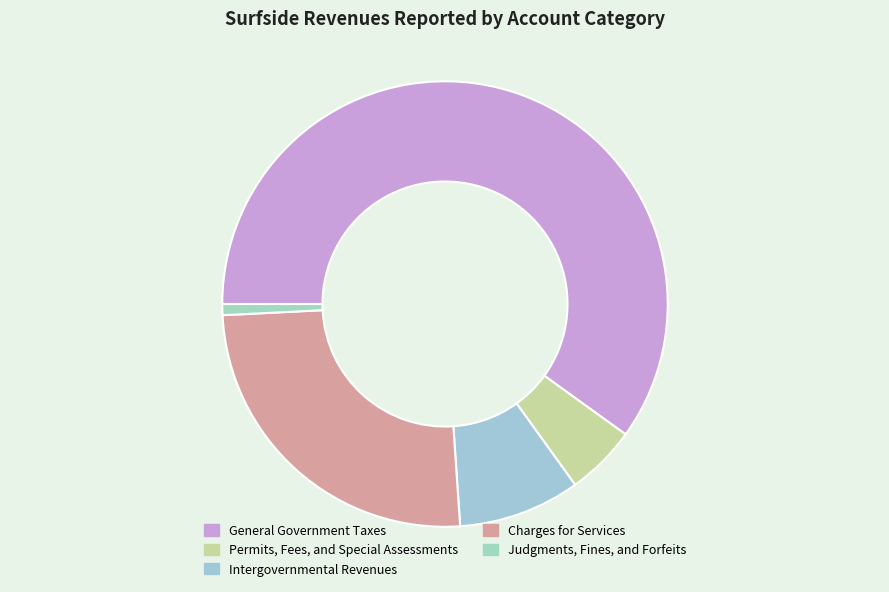

Count the number of slices in the pie.

5